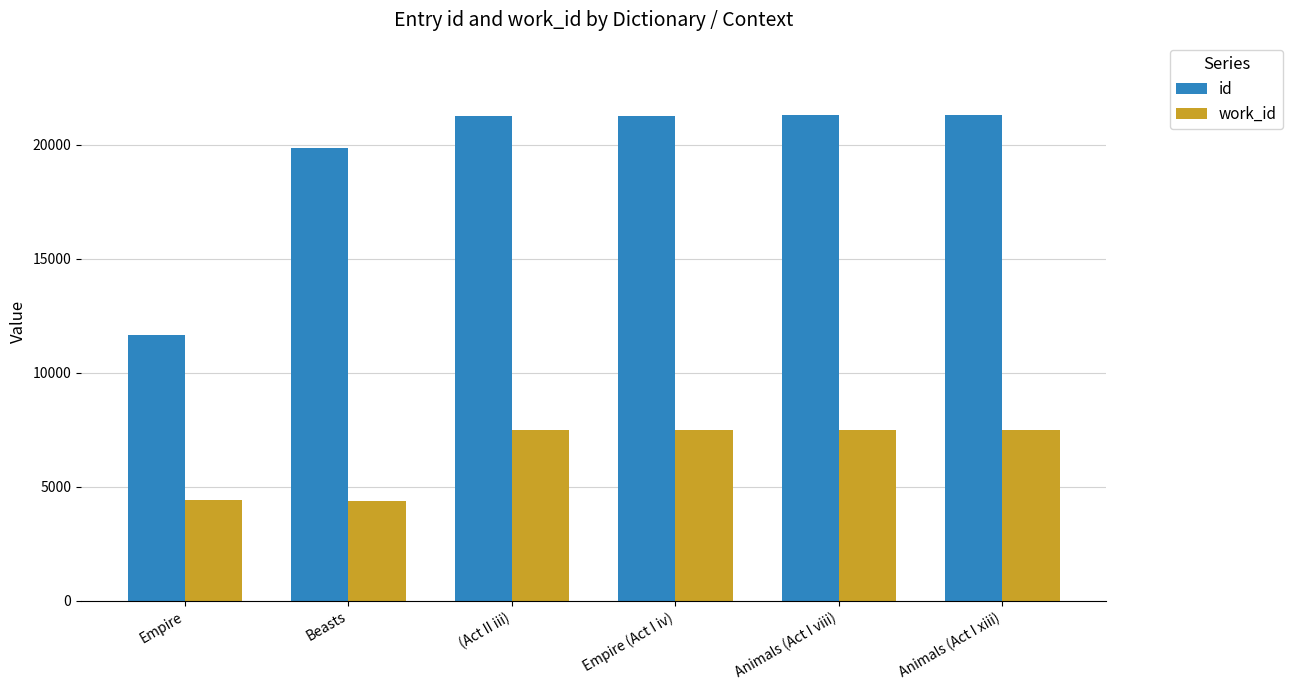

What is the value of the work_id bar at the 4th from the left?

7493